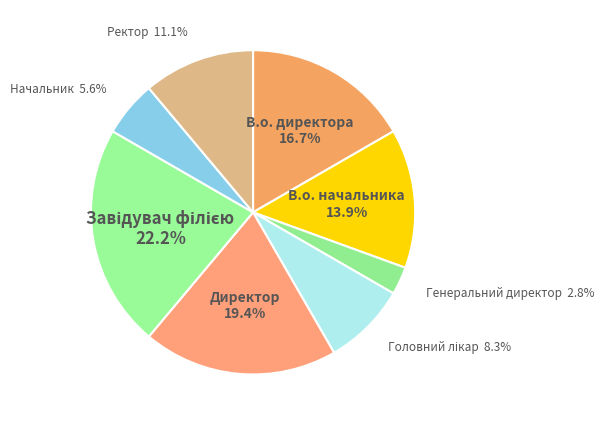

Which category has the smallest portion of the pie?

Генеральний директор